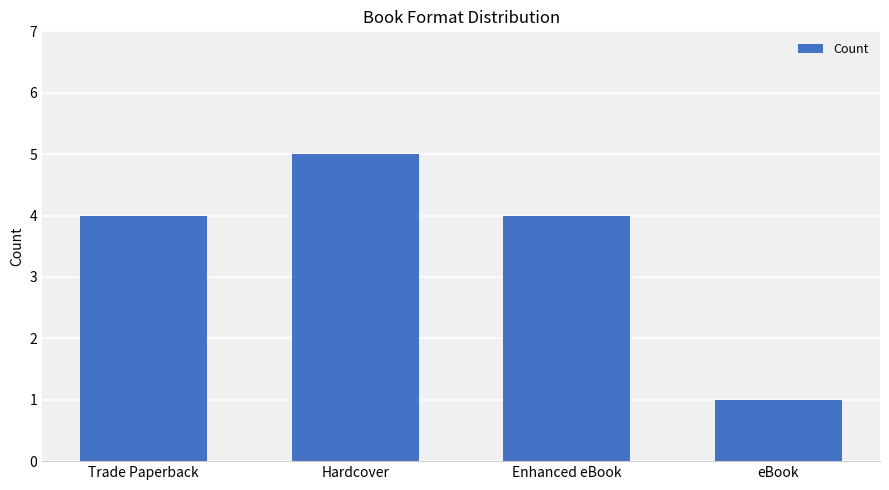

What is the change in value from Hardcover to eBook?

-4